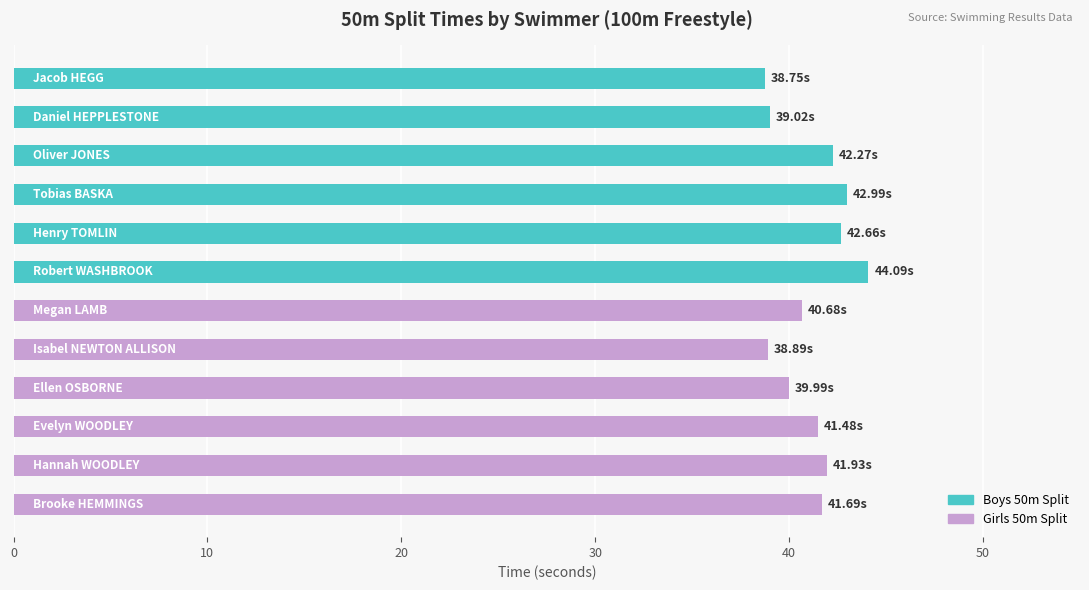

What is the difference between the second highest and minimum values?

4.2